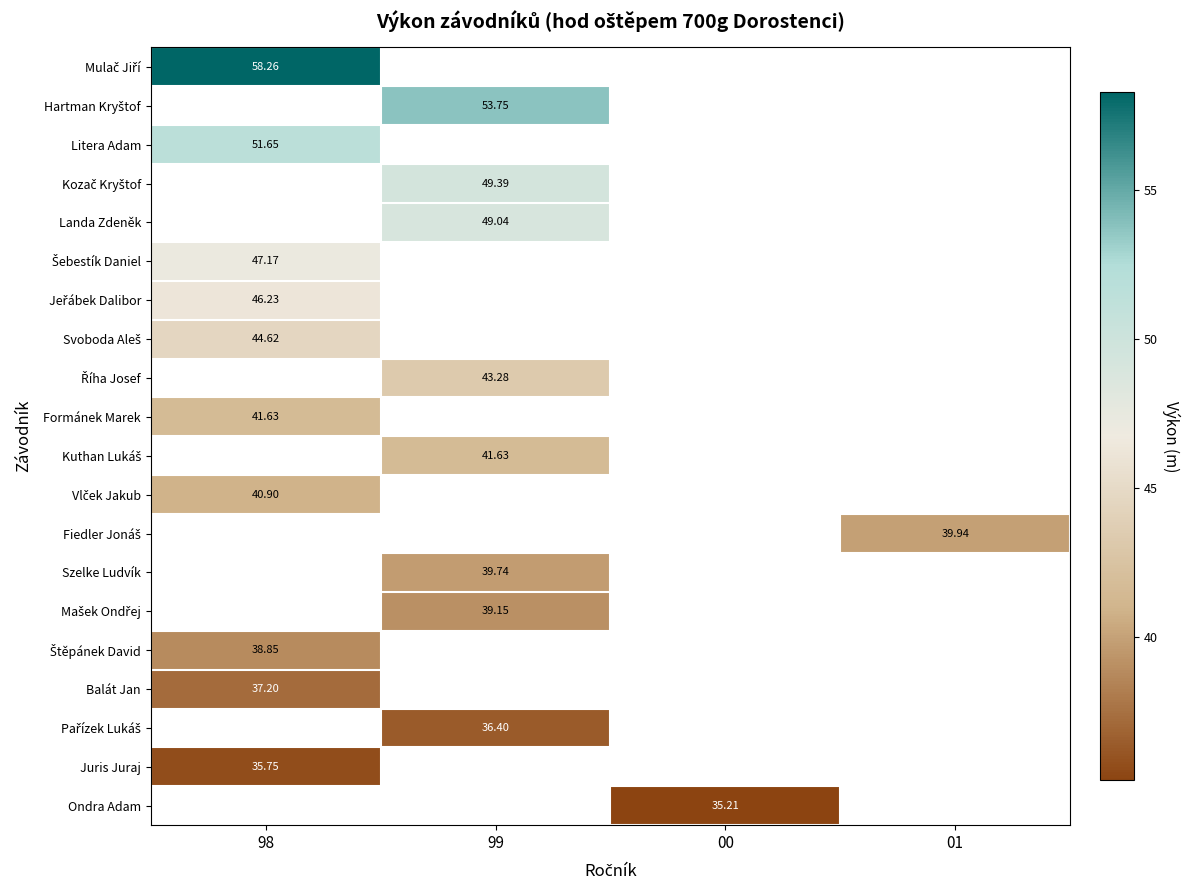

The Ondra Adam series shows 35.2 at 00. True or false?

True